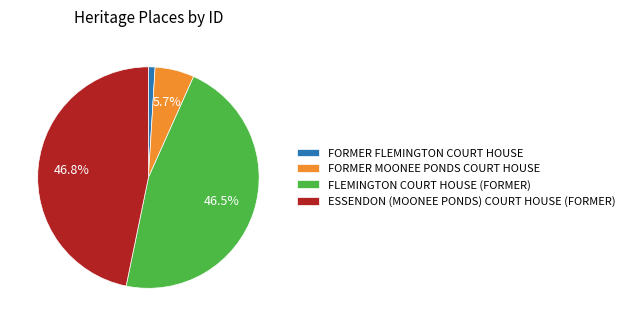

To the nearest percent, what is the difference between the FORMER MOONEE PONDS COURT HOUSE and FLEMINGTON COURT HOUSE (FORMER) slice percentages?

41%